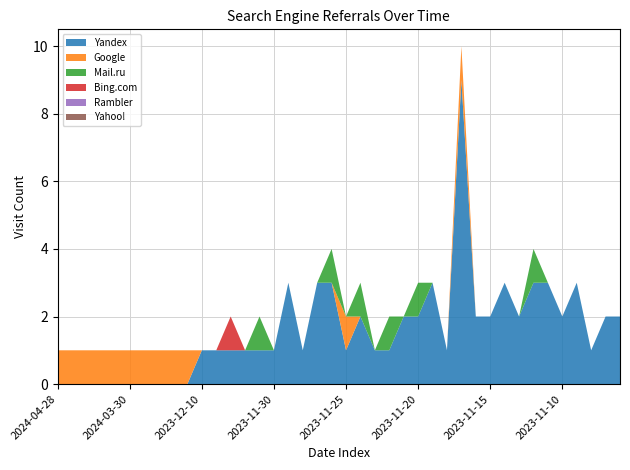

Reading left to right, what are all the values shown in this chart?

Yandex: 2024-04-28=0	2024-04-24=0	2024-04-23=0	2024-04-21=0	2024-04-03=0	2024-03-30=0	2024-03-18=0	2024-03-06=0	2024-02-15=0	2024-02-13=0	2023-12-10=1	2023-12-09=1	2023-12-08=1	2023-12-05=1	2023-12-04=1	2023-11-30=1	2023-11-29=3	2023-11-28=1	2023-11-27=3	2023-11-26=3	2023-11-25=1	2023-11-24=2	2023-11-23=1	2023-11-22=1	2023-11-21=2	2023-11-20=2	2023-11-19=3	2023-11-18=1	2023-11-17=9	2023-11-16=2	2023-11-15=2	2023-11-14=3	2023-11-13=2	2023-11-12=3	2023-11-11=3	2023-11-10=2	2023-11-09=3	2023-11-08=1	2023-11-06=2	2023-11-05=2
Google: 2024-04-28=1	2024-04-24=1	2024-04-23=1	2024-04-21=1	2024-04-03=1	2024-03-30=1	2024-03-18=1	2024-03-06=1	2024-02-15=1	2024-02-13=1	2023-12-10=0	2023-12-09=0	2023-12-08=0	2023-12-05=0	2023-12-04=0	2023-11-30=0	2023-11-29=0	2023-11-28=0	2023-11-27=0	2023-11-26=0	2023-11-25=1	2023-11-24=0	2023-11-23=0	2023-11-22=0	2023-11-21=0	2023-11-20=0	2023-11-19=0	2023-11-18=0	2023-11-17=1	2023-11-16=0	2023-11-15=0	2023-11-14=0	2023-11-13=0	2023-11-12=0	2023-11-11=0	2023-11-10=0	2023-11-09=0	2023-11-08=0	2023-11-06=0	2023-11-05=0
Mail.ru: 2024-04-28=0	2024-04-24=0	2024-04-23=0	2024-04-21=0	2024-04-03=0	2024-03-30=0	2024-03-18=0	2024-03-06=0	2024-02-15=0	2024-02-13=0	2023-12-10=0	2023-12-09=0	2023-12-08=0	2023-12-05=0	2023-12-04=1	2023-11-30=0	2023-11-29=0	2023-11-28=0	2023-11-27=0	2023-11-26=1	2023-11-25=0	2023-11-24=1	2023-11-23=0	2023-11-22=1	2023-11-21=0	2023-11-20=1	2023-11-19=0	2023-11-18=0	2023-11-17=0	2023-11-16=0	2023-11-15=0	2023-11-14=0	2023-11-13=0	2023-11-12=1	2023-11-11=0	2023-11-10=0	2023-11-09=0	2023-11-08=0	2023-11-06=0	2023-11-05=0
Bing.com: 2024-04-28=0	2024-04-24=0	2024-04-23=0	2024-04-21=0	2024-04-03=0	2024-03-30=0	2024-03-18=0	2024-03-06=0	2024-02-15=0	2024-02-13=0	2023-12-10=0	2023-12-09=0	2023-12-08=1	2023-12-05=0	2023-12-04=0	2023-11-30=0	2023-11-29=0	2023-11-28=0	2023-11-27=0	2023-11-26=0	2023-11-25=0	2023-11-24=0	2023-11-23=0	2023-11-22=0	2023-11-21=0	2023-11-20=0	2023-11-19=0	2023-11-18=0	2023-11-17=0	2023-11-16=0	2023-11-15=0	2023-11-14=0	2023-11-13=0	2023-11-12=0	2023-11-11=0	2023-11-10=0	2023-11-09=0	2023-11-08=0	2023-11-06=0	2023-11-05=0
Rambler: 2024-04-28=0	2024-04-24=0	2024-04-23=0	2024-04-21=0	2024-04-03=0	2024-03-30=0	2024-03-18=0	2024-03-06=0	2024-02-15=0	2024-02-13=0	2023-12-10=0	2023-12-09=0	2023-12-08=0	2023-12-05=0	2023-12-04=0	2023-11-30=0	2023-11-29=0	2023-11-28=0	2023-11-27=0	2023-11-26=0	2023-11-25=0	2023-11-24=0	2023-11-23=0	2023-11-22=0	2023-11-21=0	2023-11-20=0	2023-11-19=0	2023-11-18=0	2023-11-17=0	2023-11-16=0	2023-11-15=0	2023-11-14=0	2023-11-13=0	2023-11-12=0	2023-11-11=0	2023-11-10=0	2023-11-09=0	2023-11-08=0	2023-11-06=0	2023-11-05=0
Yahoo!: 2024-04-28=0	2024-04-24=0	2024-04-23=0	2024-04-21=0	2024-04-03=0	2024-03-30=0	2024-03-18=0	2024-03-06=0	2024-02-15=0	2024-02-13=0	2023-12-10=0	2023-12-09=0	2023-12-08=0	2023-12-05=0	2023-12-04=0	2023-11-30=0	2023-11-29=0	2023-11-28=0	2023-11-27=0	2023-11-26=0	2023-11-25=0	2023-11-24=0	2023-11-23=0	2023-11-22=0	2023-11-21=0	2023-11-20=0	2023-11-19=0	2023-11-18=0	2023-11-17=0	2023-11-16=0	2023-11-15=0	2023-11-14=0	2023-11-13=0	2023-11-12=0	2023-11-11=0	2023-11-10=0	2023-11-09=0	2023-11-08=0	2023-11-06=0	2023-11-05=0